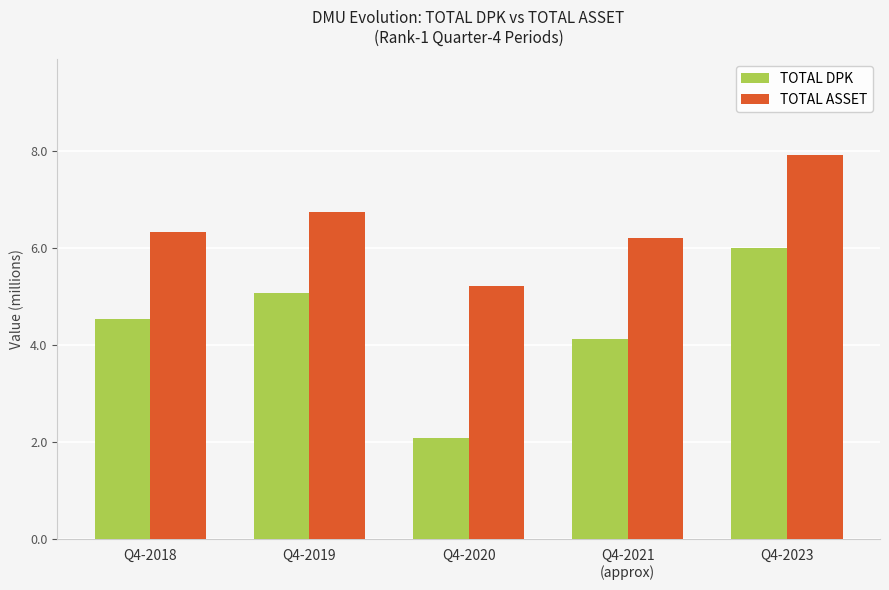

At Q4-2021
(approx), list the series in order from smallest to largest.

TOTAL DPK, TOTAL ASSET